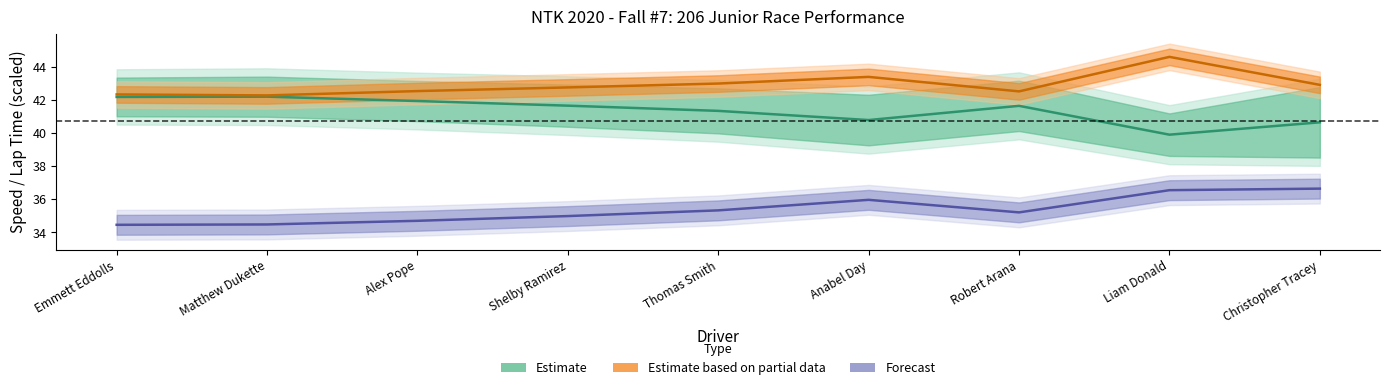

True or false: Average Speed and Best Lap time cross at least once.

False